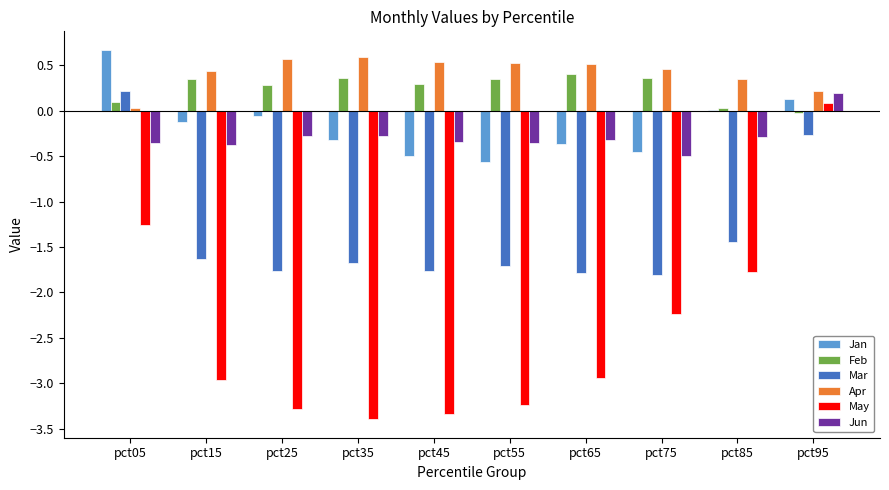

What are all the series names shown in the legend?

Jan, Feb, Mar, Apr, May, Jun